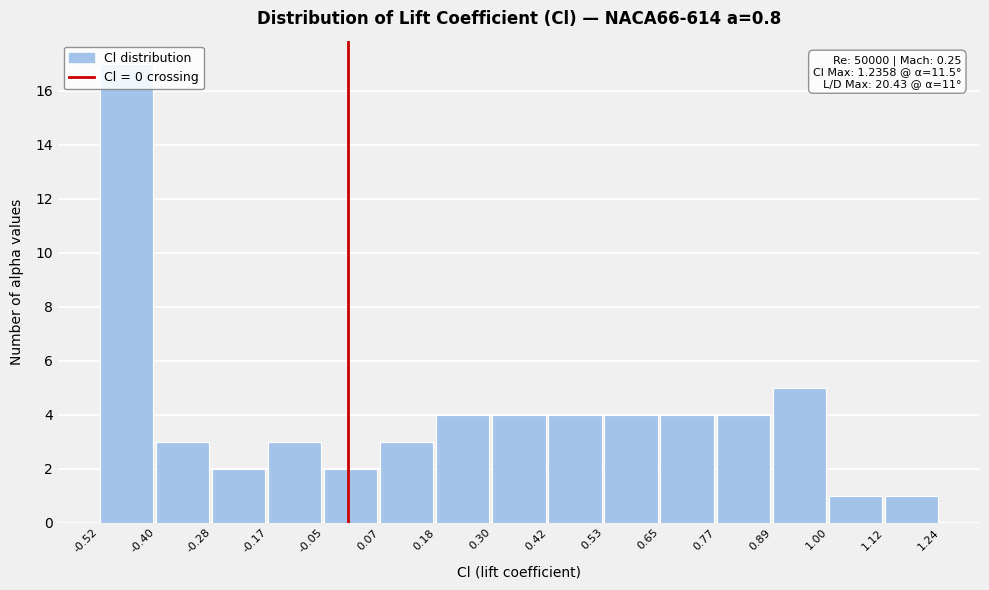

Which range on the x-axis has the tallest bar?

-0.52 to -0.40